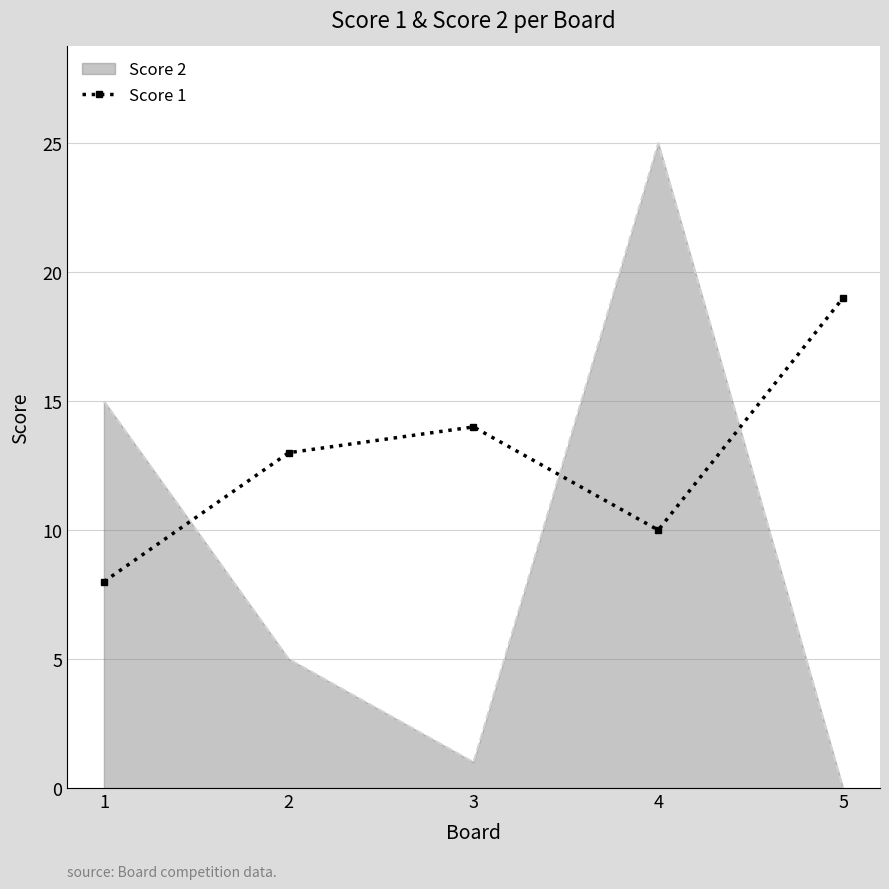

What is the difference between the second highest and minimum values in the Score 2 series?

15